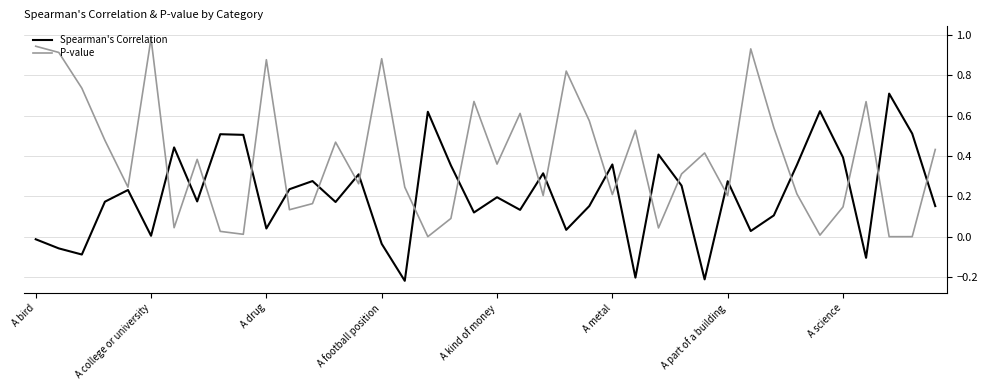

True or false: P-value and Spearman's Correlation intersect in this chart.

True